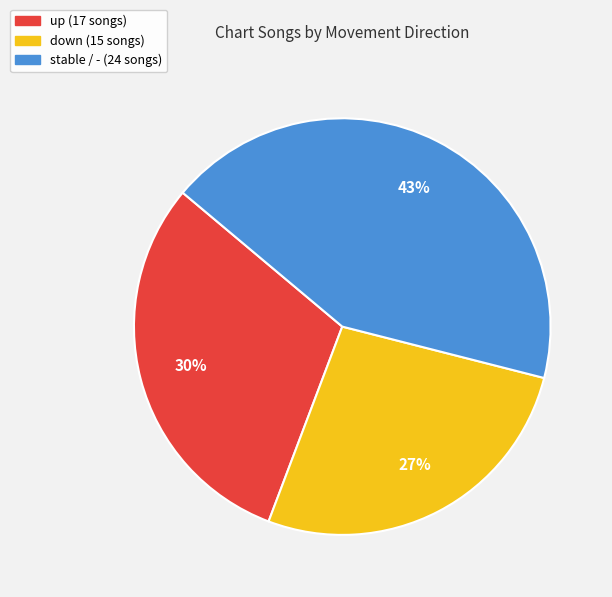

To the nearest percent, what is the difference between the largest and smallest slice percentages?

16%